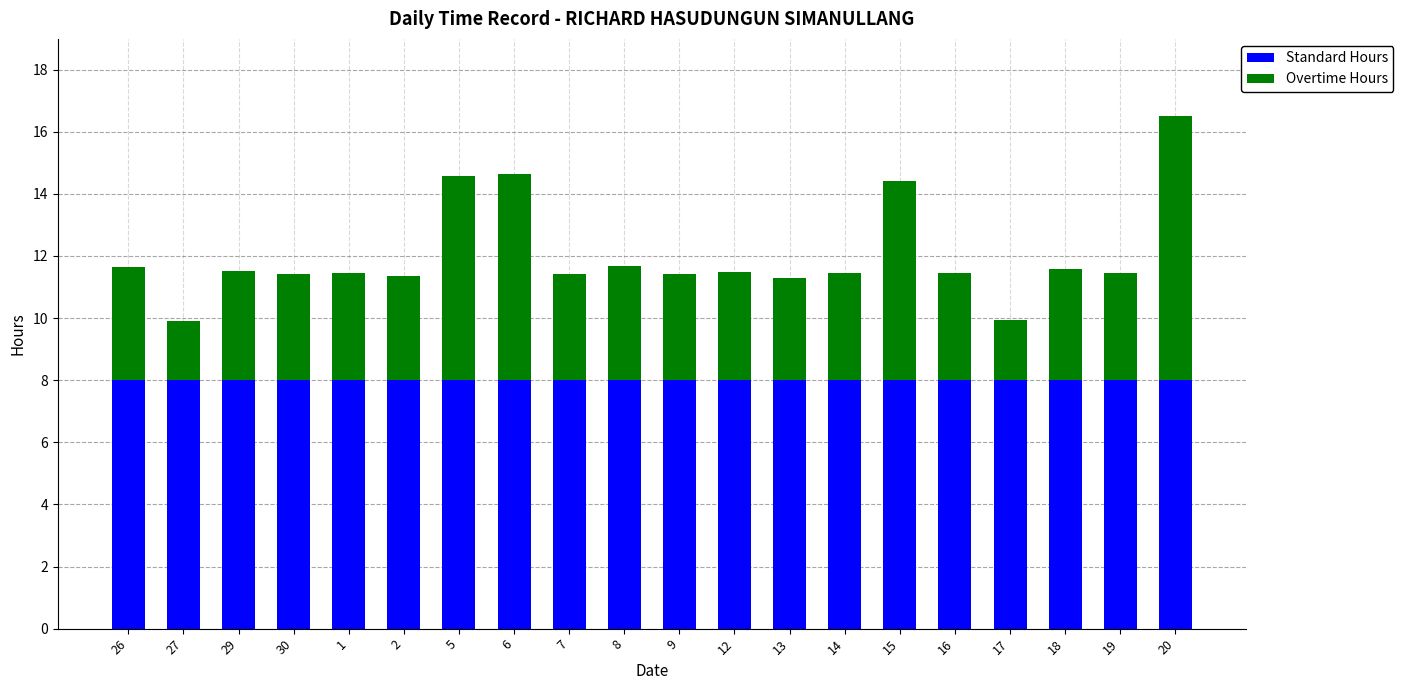

How many bars are there in total?

20